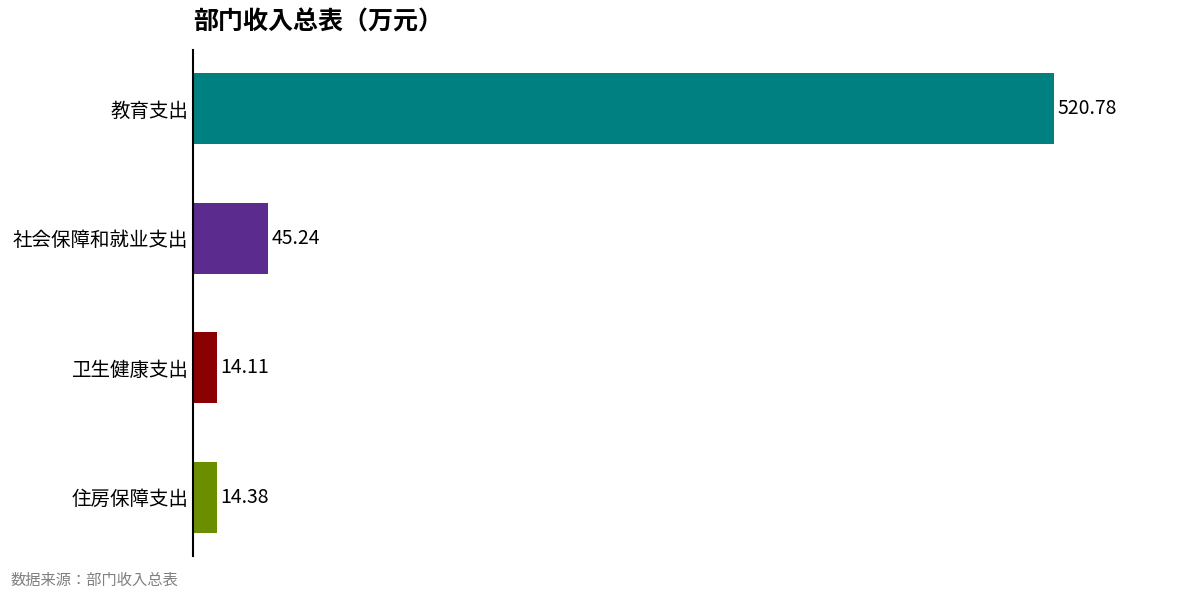

At which label is the value closest to 267?

社会保障和就业支出